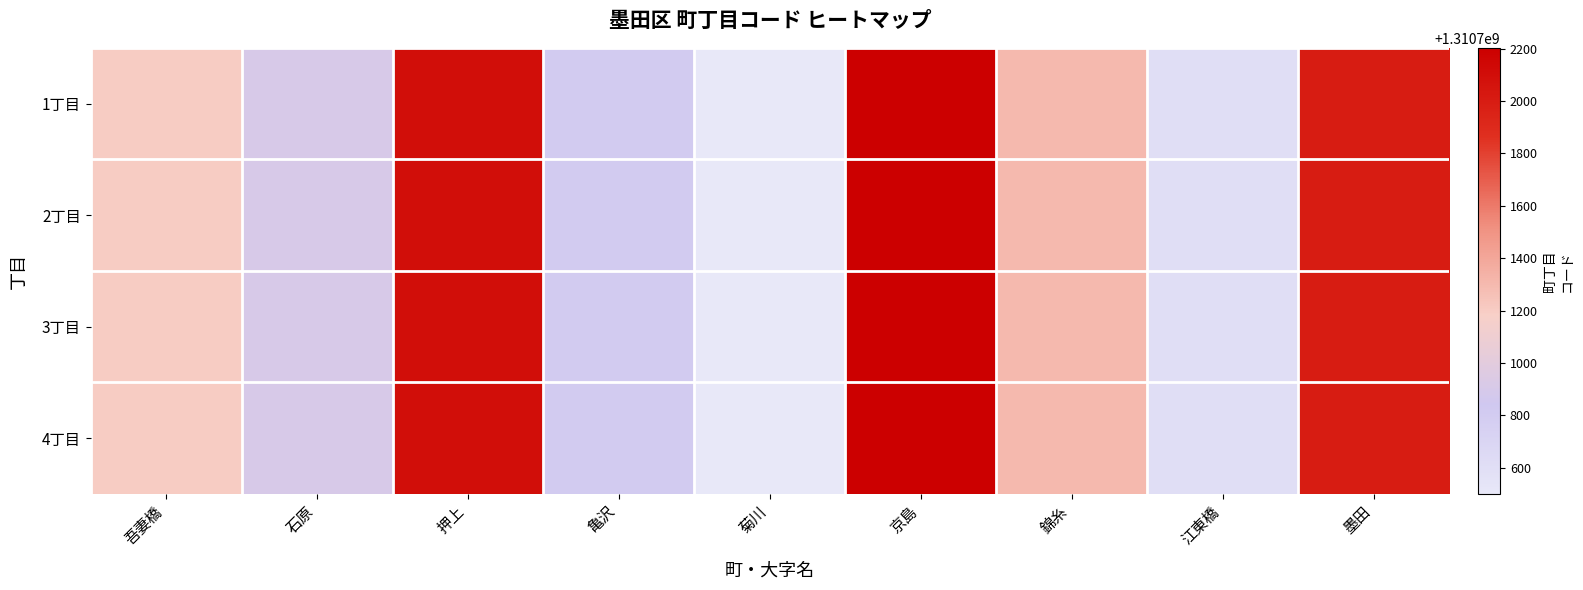

Reading left to right, extract all data points from this chart.

1丁目: 吾妻橋=1310701200	石原=1310700900	押上=1310702100	亀沢=1310700800	菊川=1310700500	京島=1310702200	錦糸=1310701300	江東橋=1310700600	墨田=1310702000
2丁目: 吾妻橋=1310701201	石原=1310700901	押上=1310702101	亀沢=1310700801	菊川=1310700501	京島=1310702201	錦糸=1310701301	江東橋=1310700601	墨田=1310702001
3丁目: 吾妻橋=1310701202	石原=1310700902	押上=1310702102	亀沢=1310700802	菊川=1310700502	京島=1310702202	錦糸=1310701302	江東橋=1310700602	墨田=1310702002
4丁目: 吾妻橋=1310701203	石原=1310700903	押上=1310702103	亀沢=1310700803	菊川=1310700503	京島=1310702203	錦糸=1310701303	江東橋=1310700603	墨田=1310702003